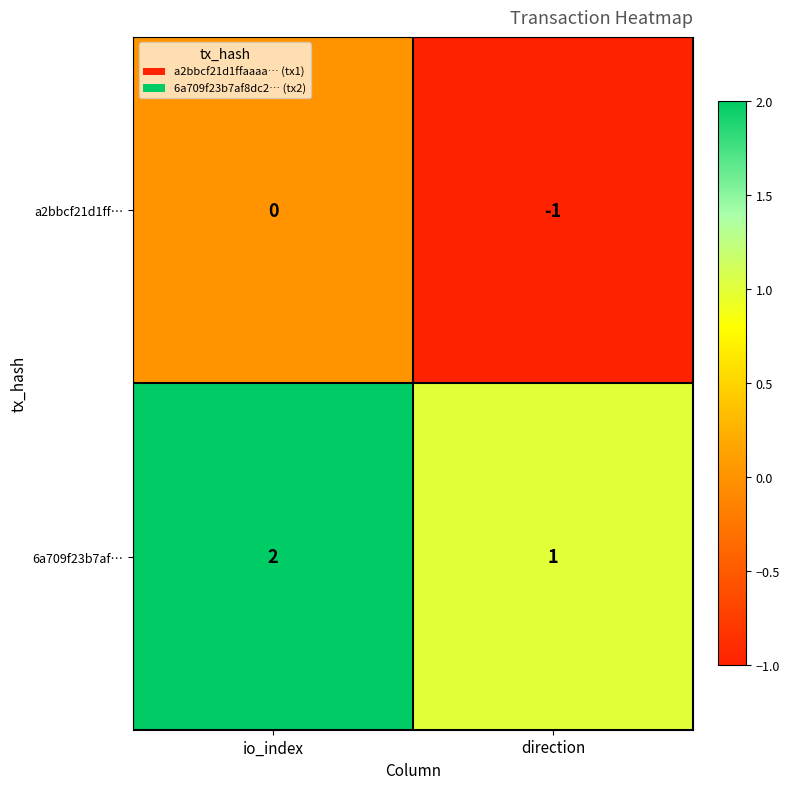

Reading right to left, transcribe all the data shown in this chart.

a2bbcf21d1ff…: -1	0
6a709f23b7af…: 1	2